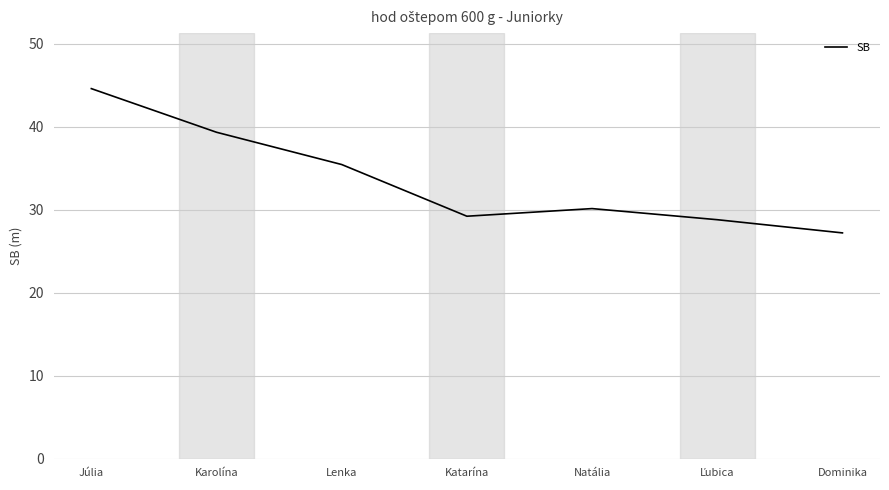

What position from the left is Karolína?

2